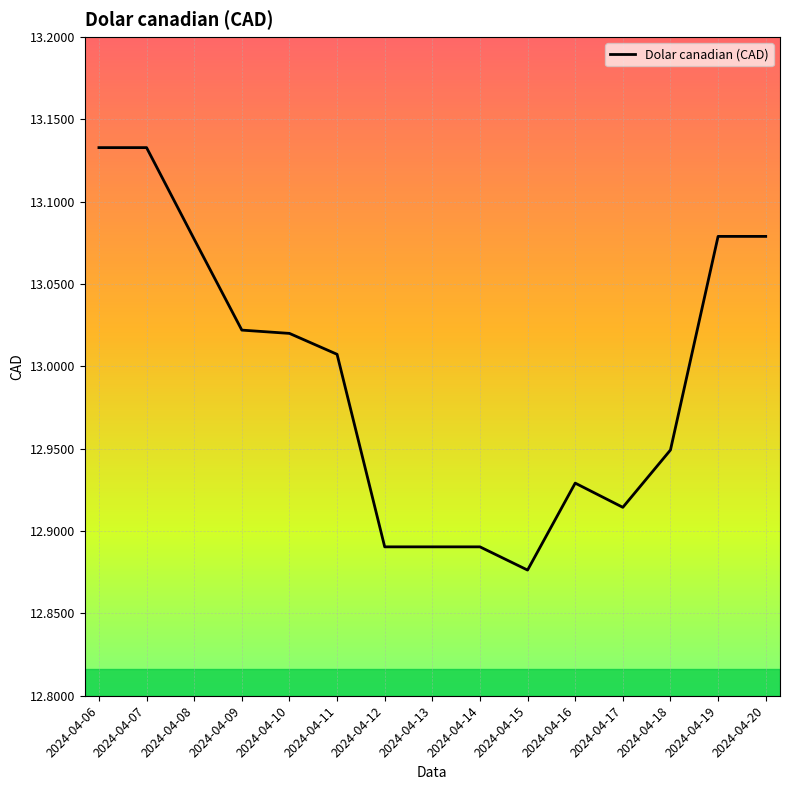

What is the difference between the maximum and minimum values?

0.3